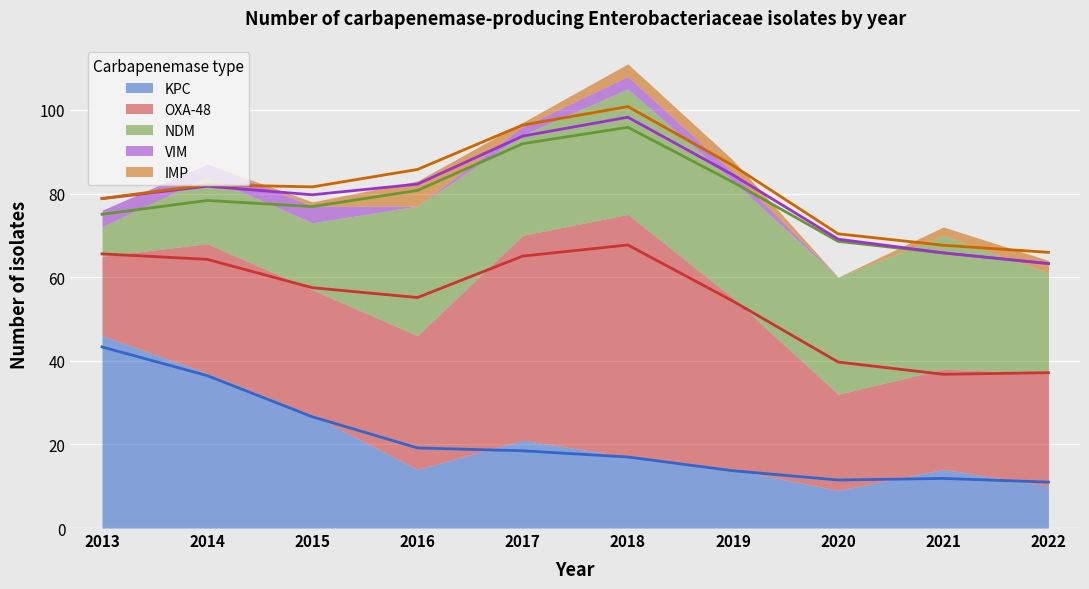

How many times do KPC and NDM cross each other?

1